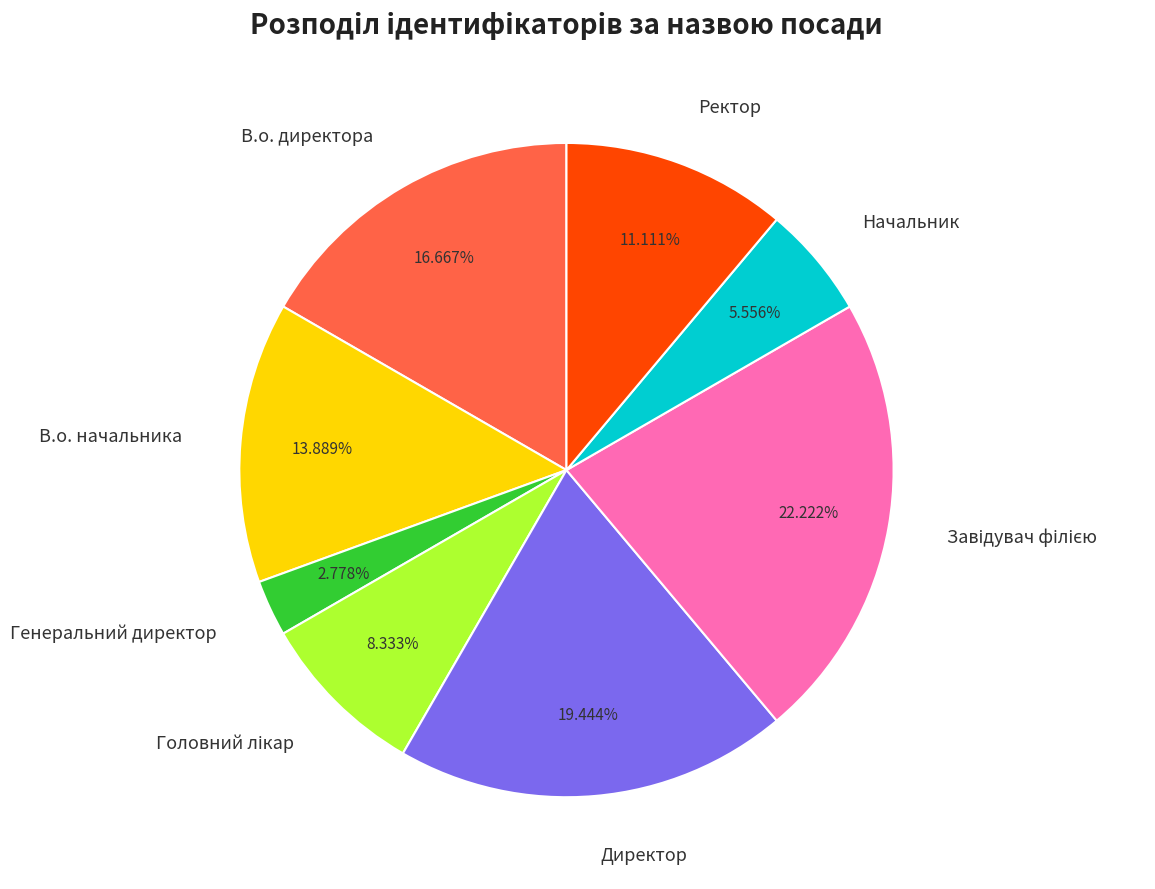

Is the sum of Директор and Ректор greater than half?

No